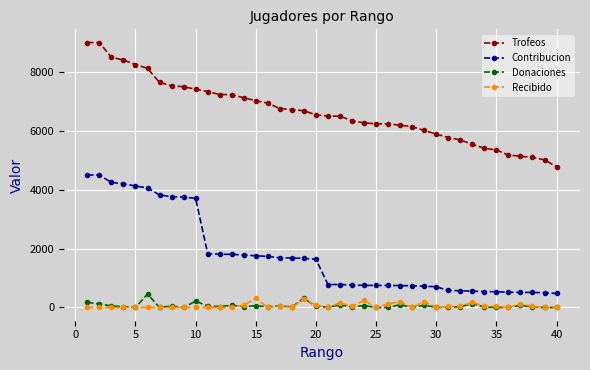

True or false: Donaciones and Recibido cross at least once.

True